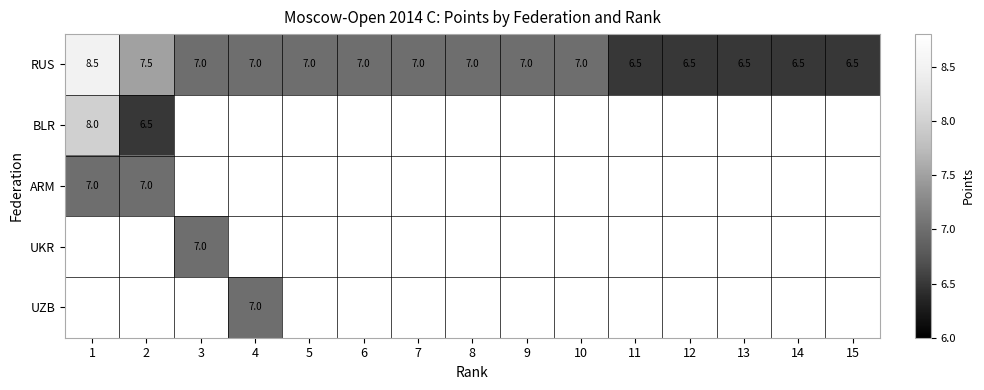

What is the maximum value shown in the chart?

8.5